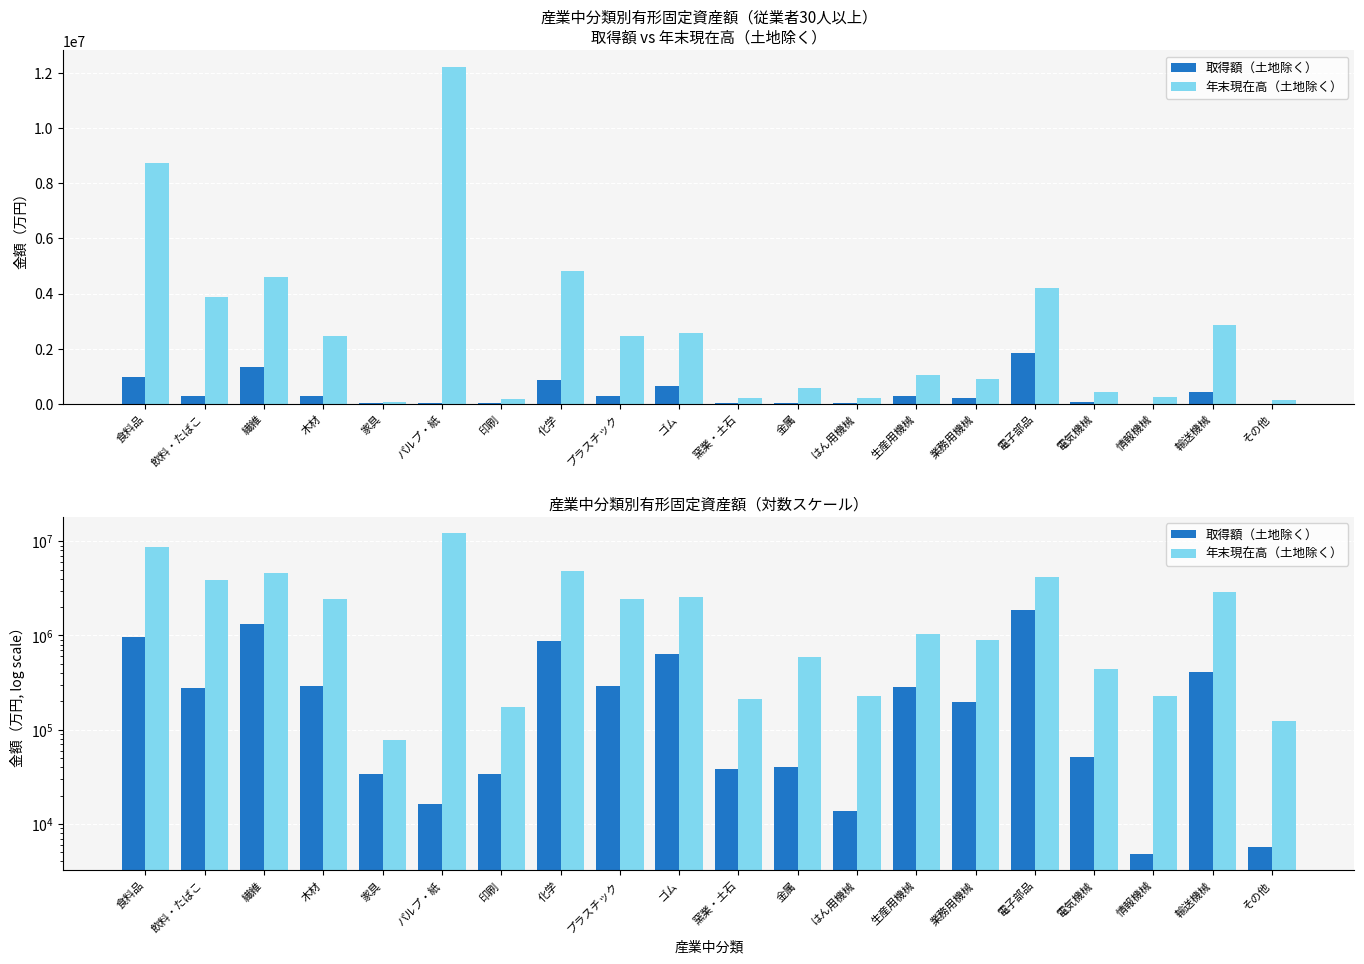

Is the value of 年末現在高（土地除く） at 金属 greater than the value of 取得額（土地除く） at プラスチック?

Yes